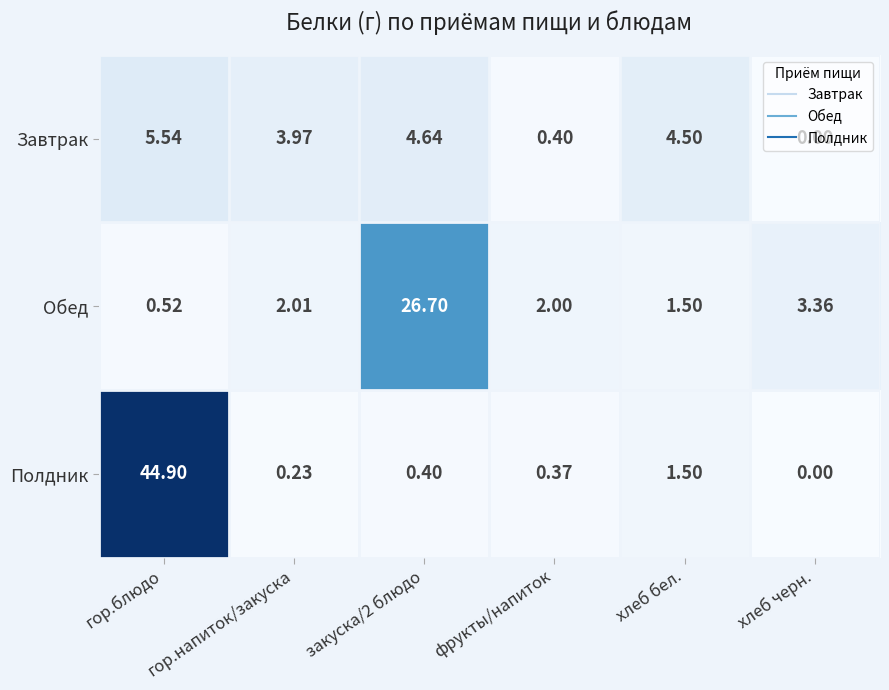

What is the difference between the highest and lowest values at хлеб бел.?

3.0